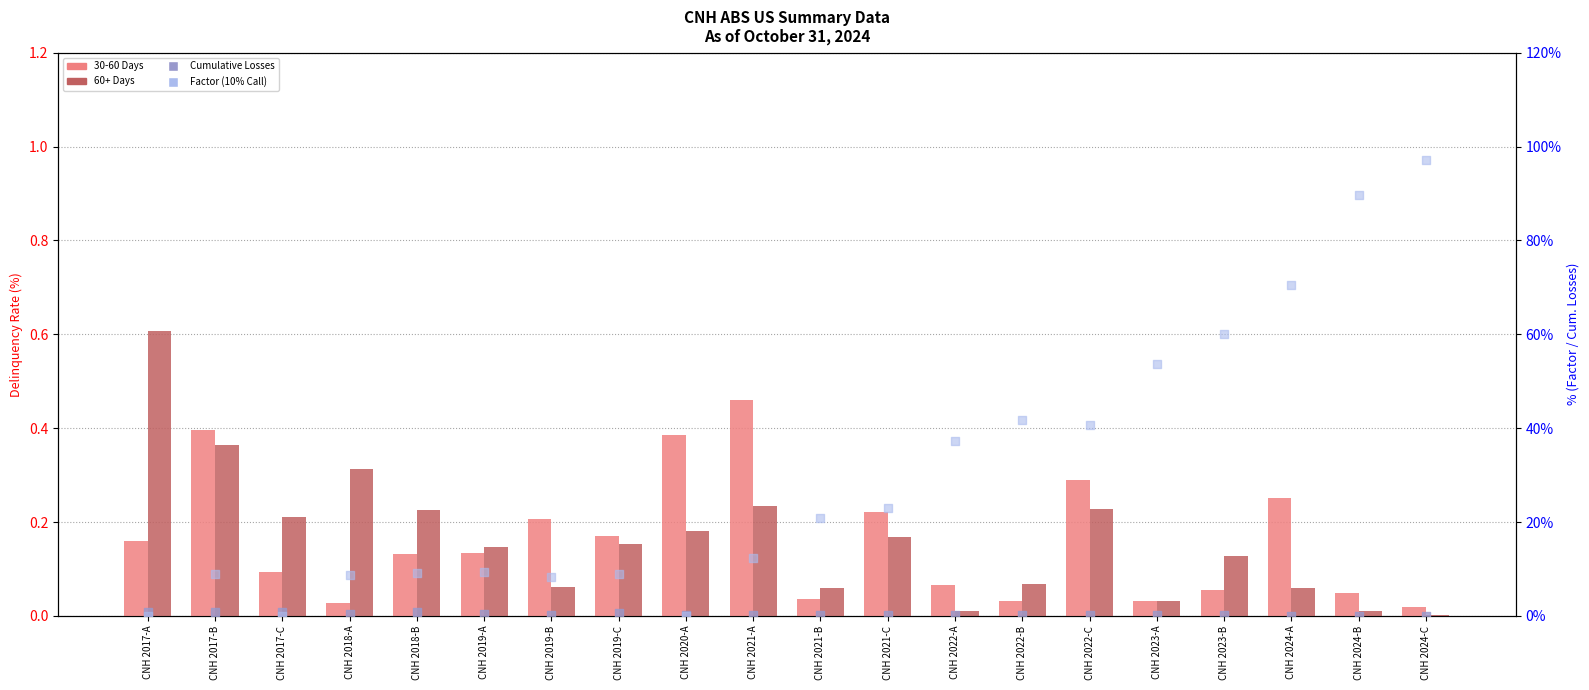

Which series has the widest spread of Y values?

Factor (10% Call)